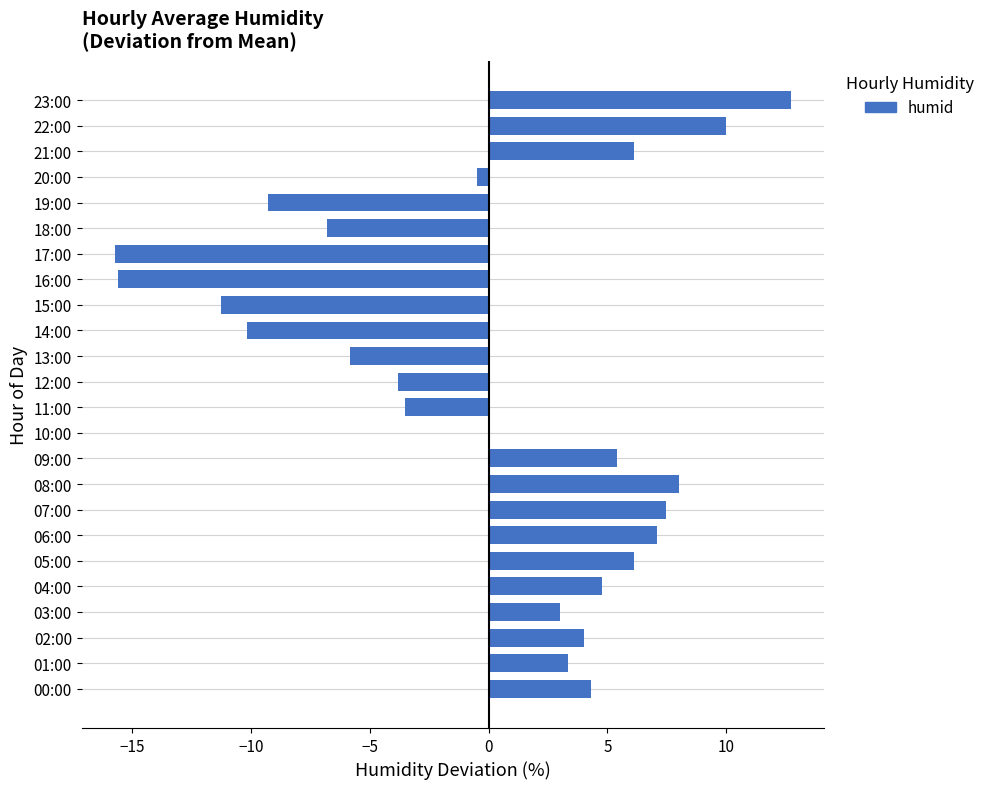

What is the greatest value displayed?

12.7